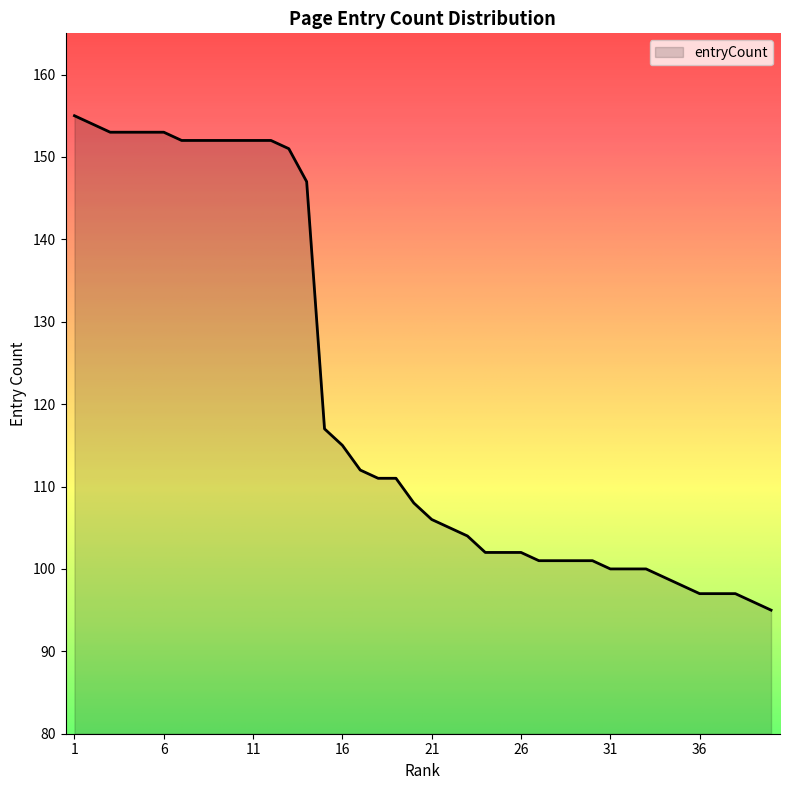

What is the average value?

120